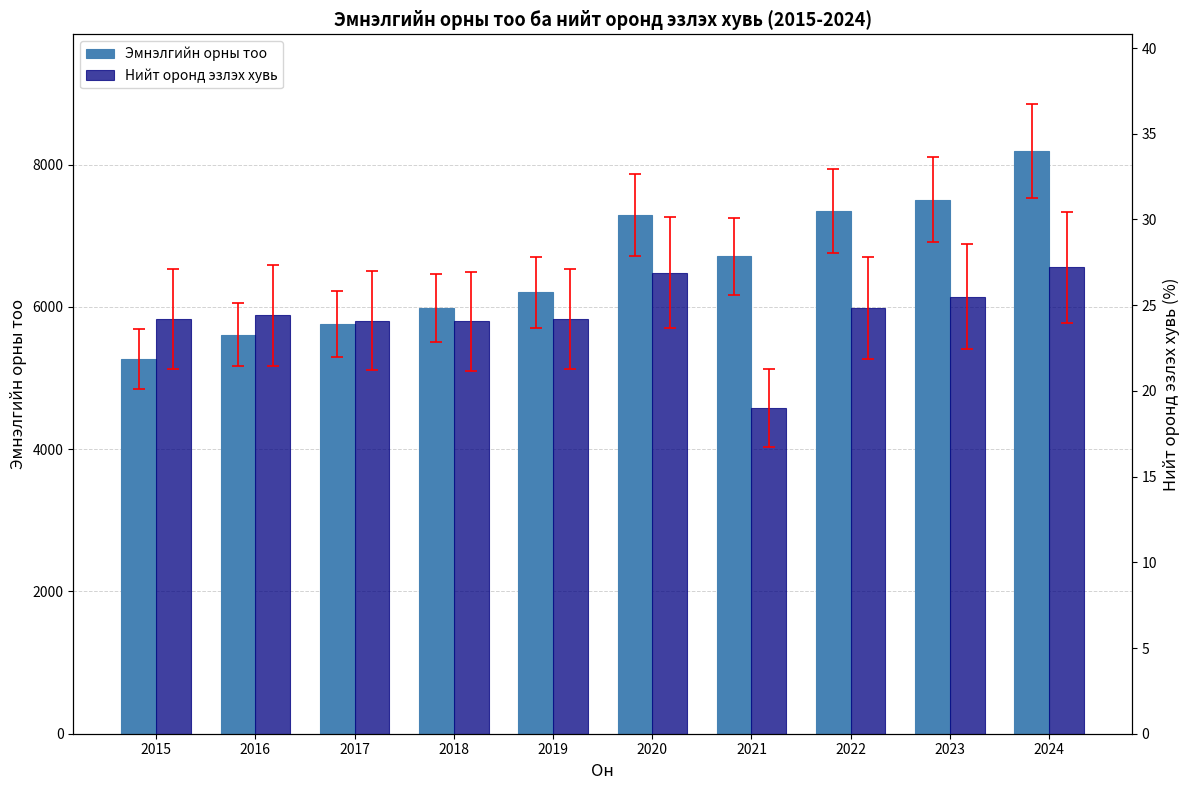

Which category has the highest value across all series?

2024